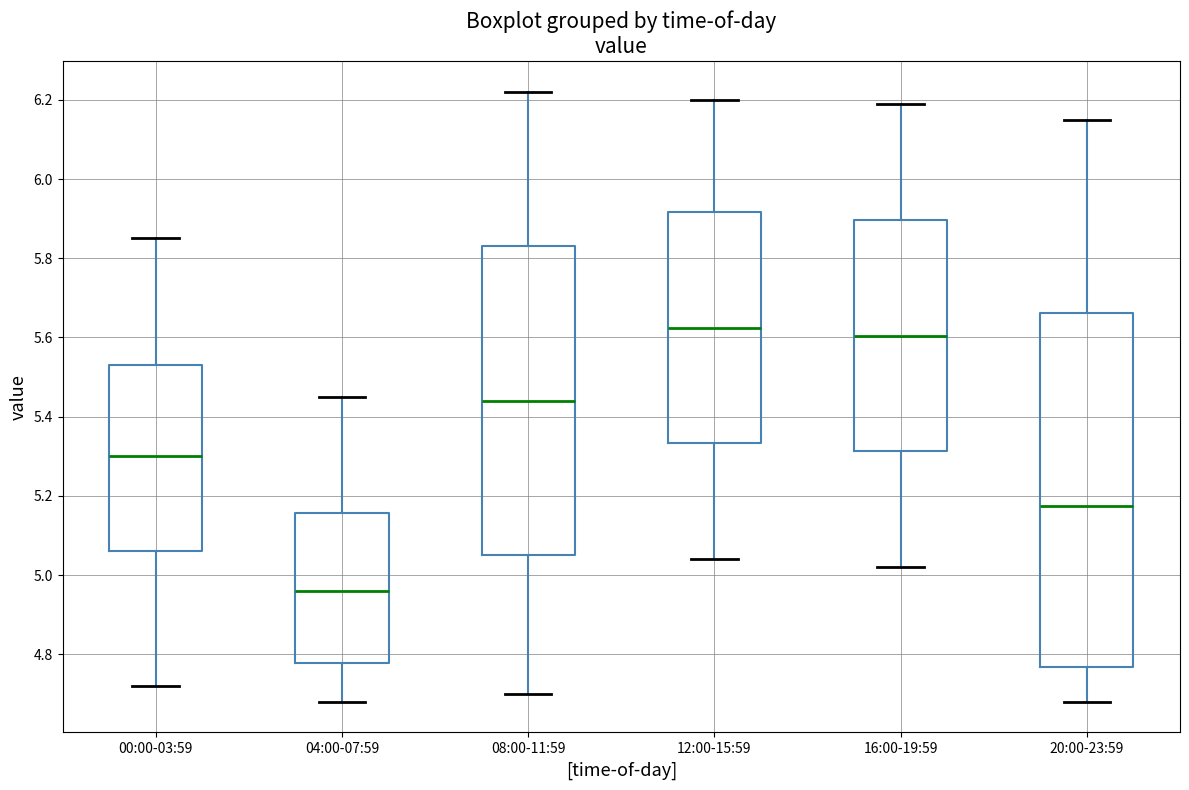

Where does the lower whisker of the box for 20:00-23:59 end on the y-axis? The values are not printed on the chart, so give them approximately, as read against the axis.

4.68